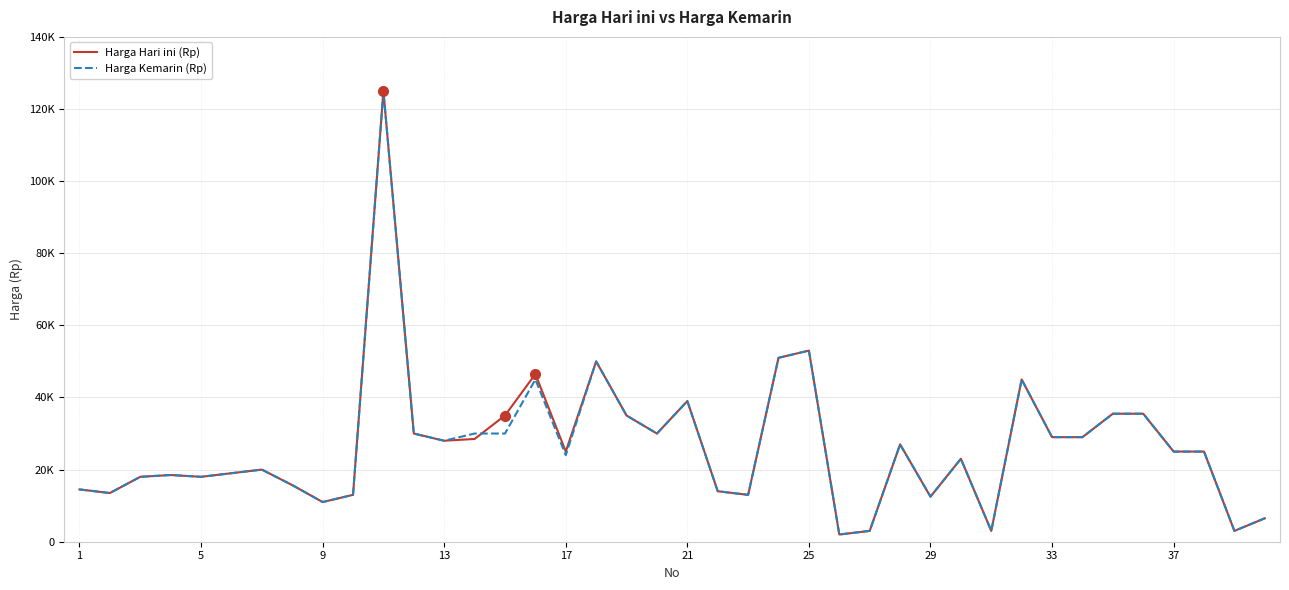

What are all the series names shown in the legend?

Harga Hari ini (Rp), Harga Kemarin (Rp)